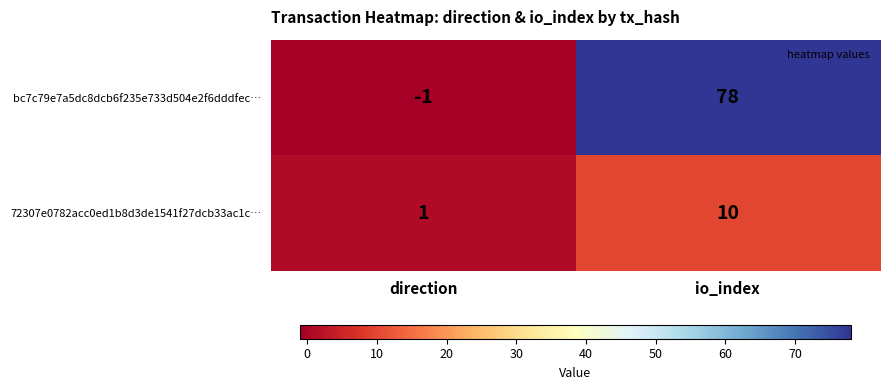

Rank the series by their average value, from highest to lowest.

bc7c79e7a5dc8dcb6f235e733d504e2f6dddfec…, 72307e0782acc0ed1b8d3de1541f27dcb33ac1c…